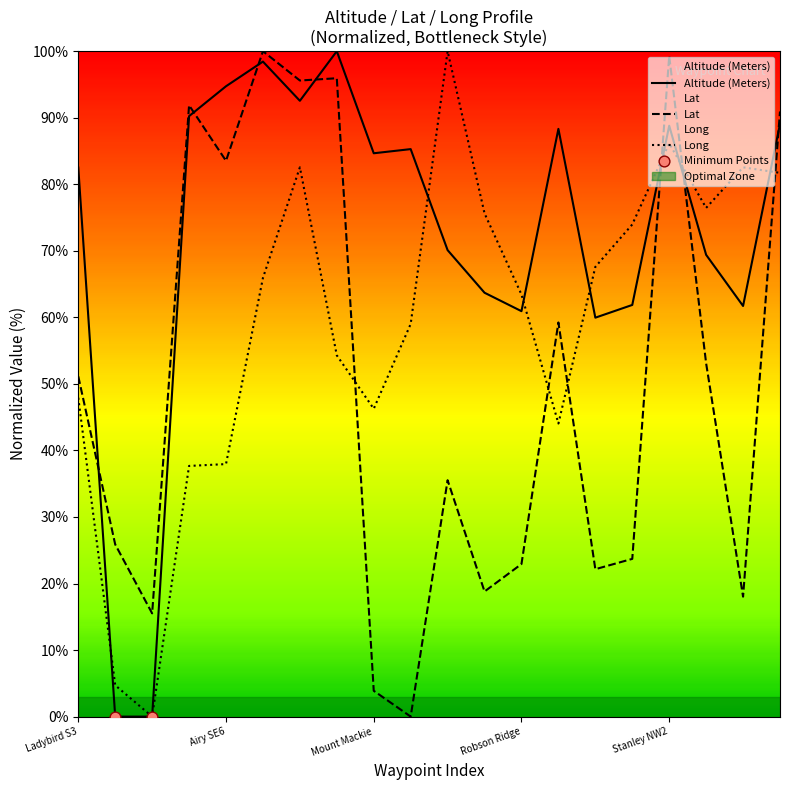

Which series contains the lowest Y value?

Lat